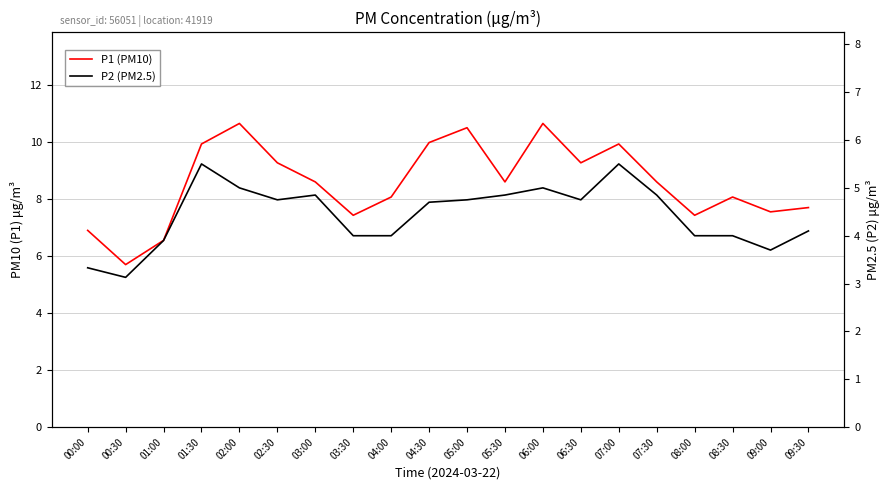

How many lines are shown in the chart?

2